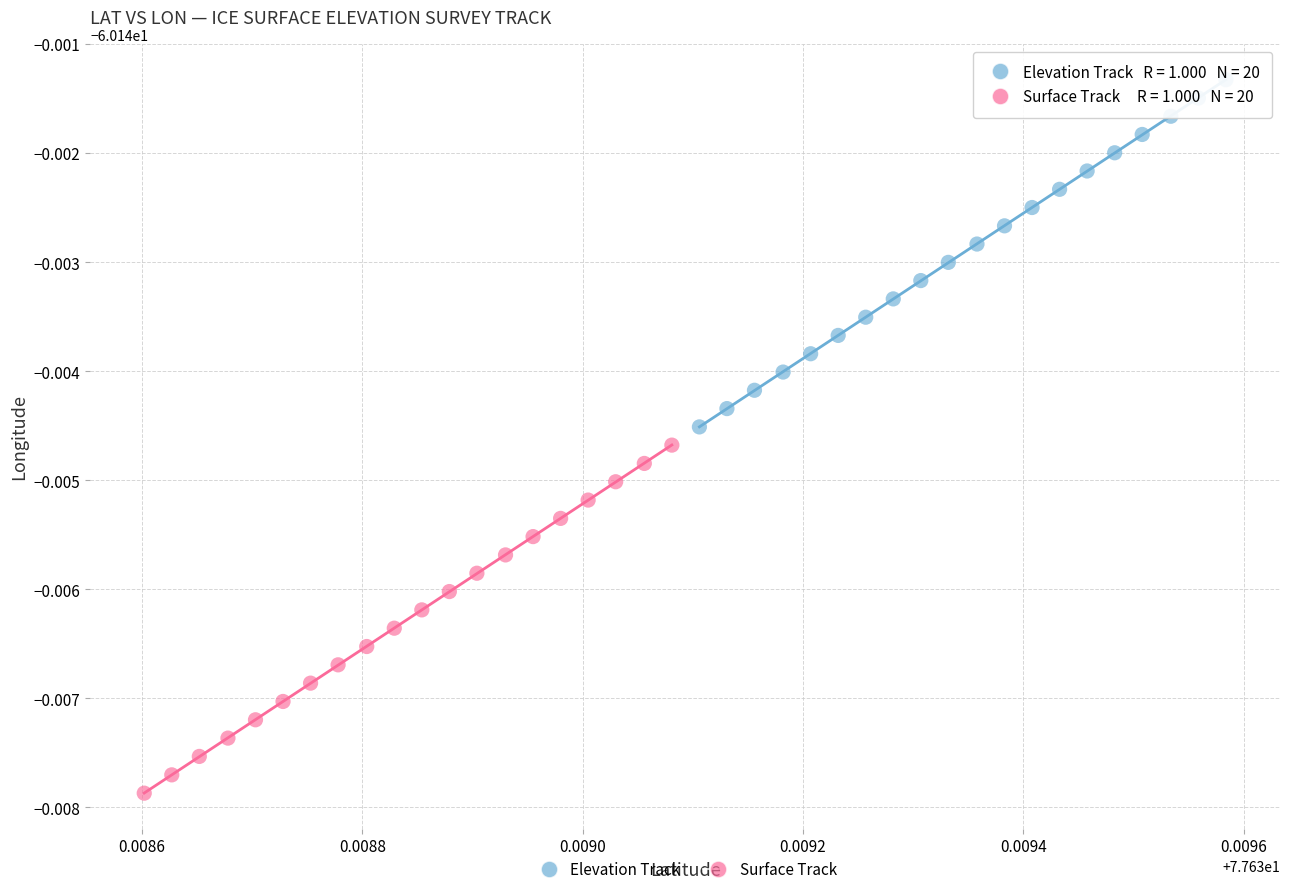

Which series reaches the minimum Y coordinate?

Surface Track